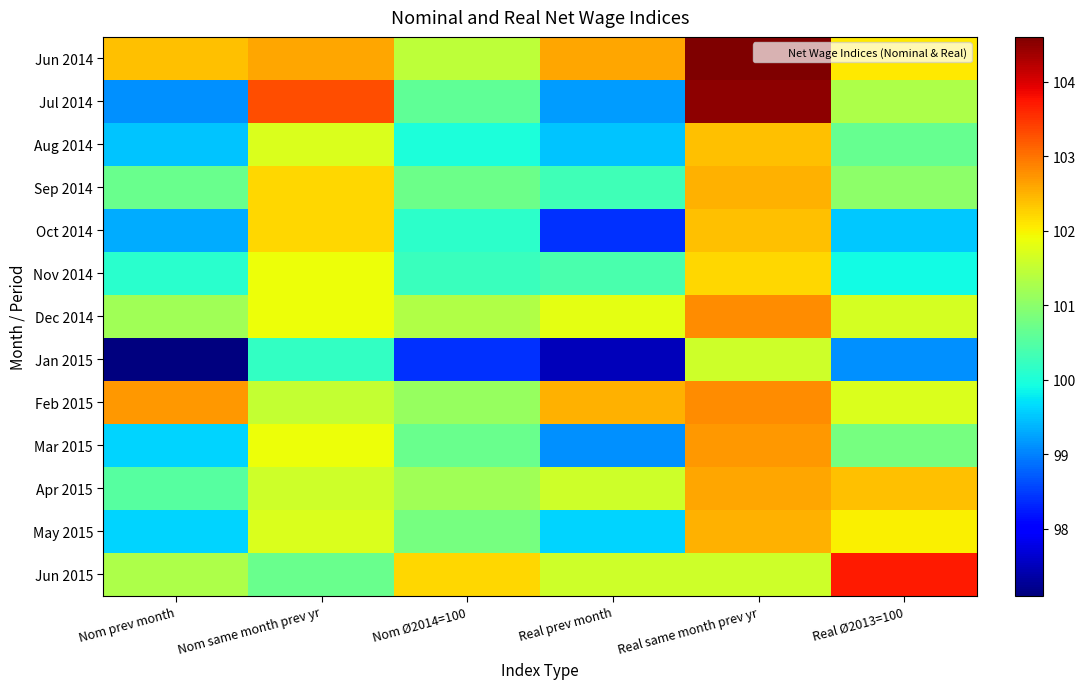

Rank the series by their maximum value, from highest to lowest.

Jun 2014, Jul 2014, Jun 2015, Dec 2014, Feb 2015, Mar 2015, Apr 2015, Sep 2014, May 2015, Aug 2014, Oct 2014, Nov 2014, Jan 2015